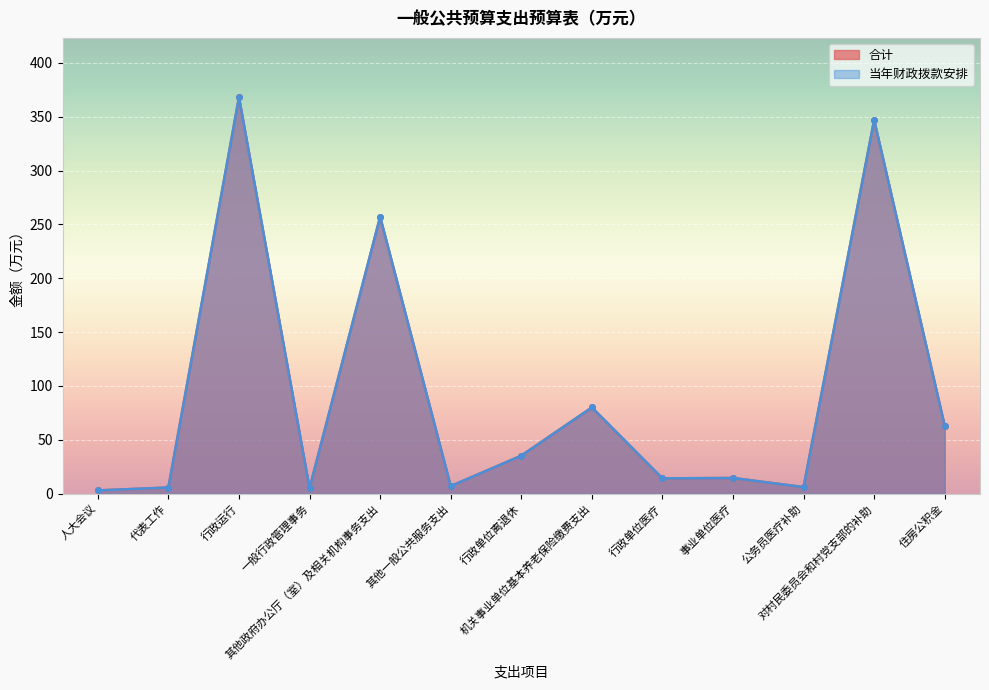

What is the greatest value displayed?

368.1